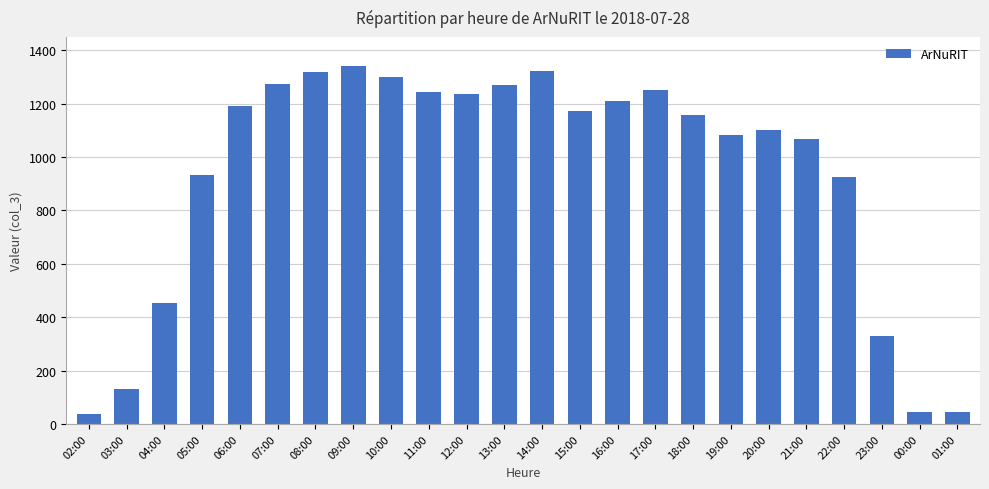

Read the value at 05:00, to the nearest 50.

950